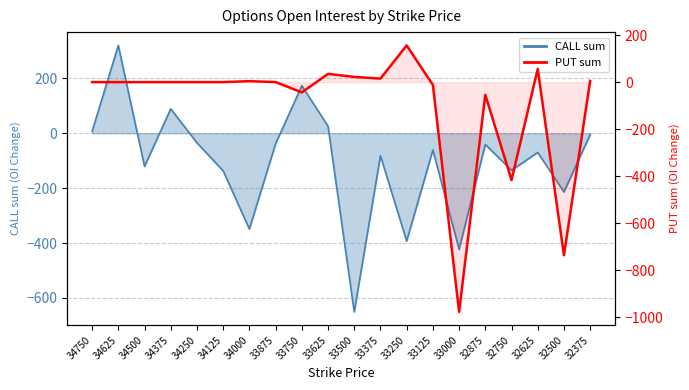

At which category does the chart reach its peak across all series?

33250